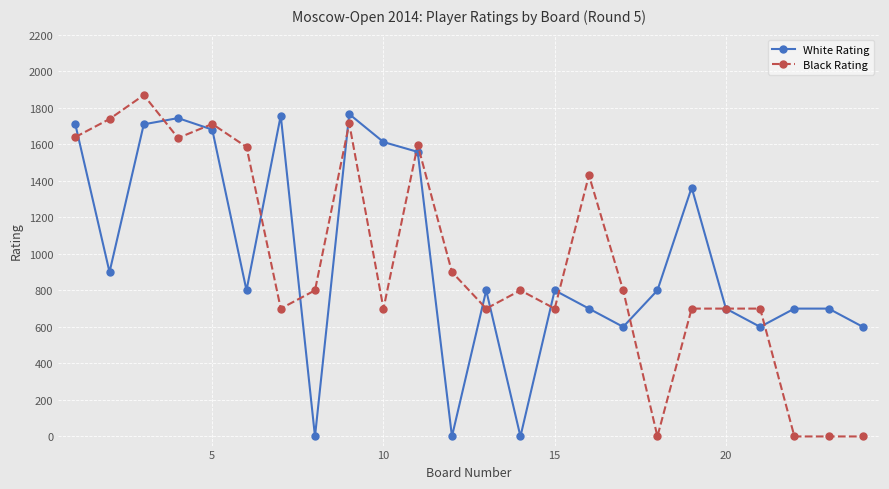

What is the greatest value displayed?

1869